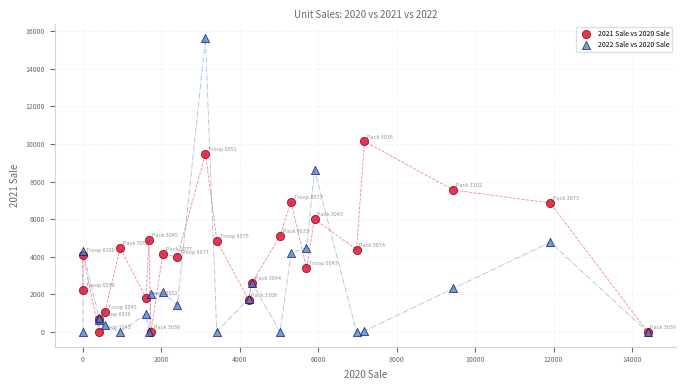

Across all series, what Y value is closest to 7815?

7557